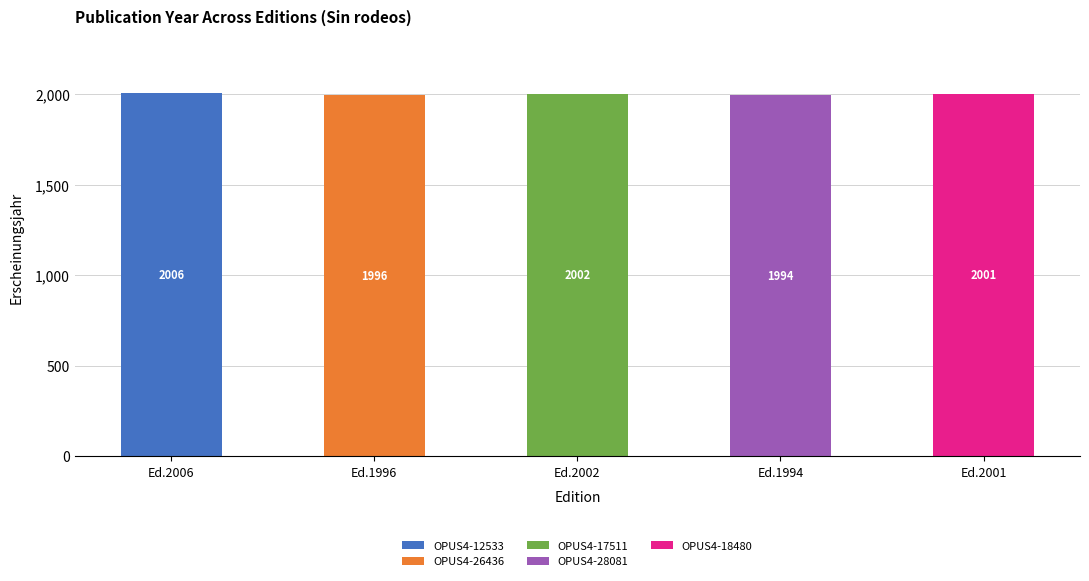

How many series are shown in this chart?

5